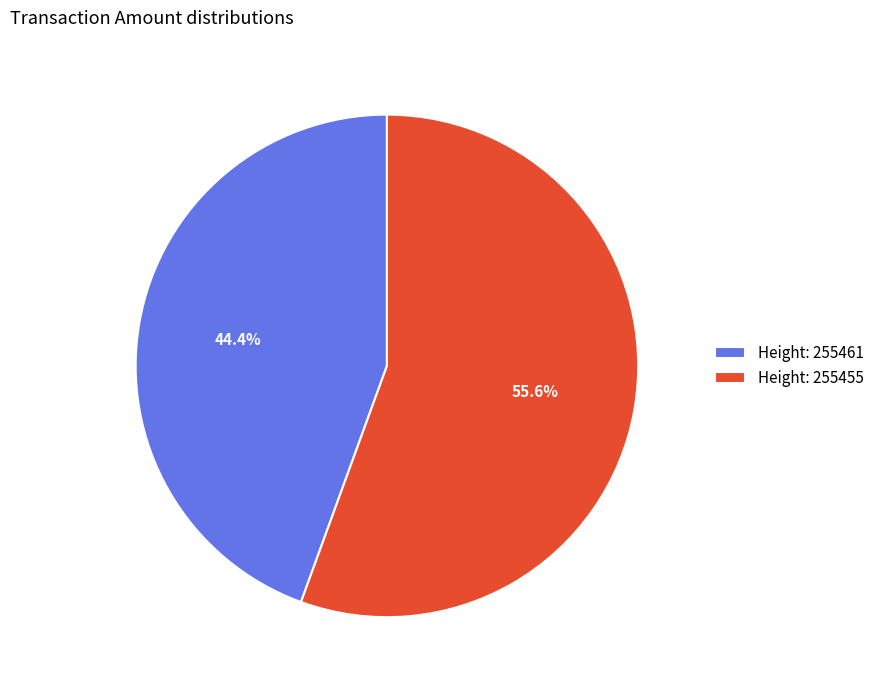

What is the largest slice in the pie chart?

Height: 255455